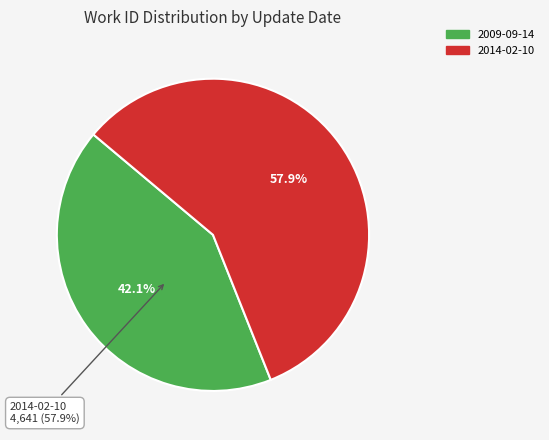

Approximately how many times larger is the value at 2009-09-14 compared to 2014-02-10?

0.7